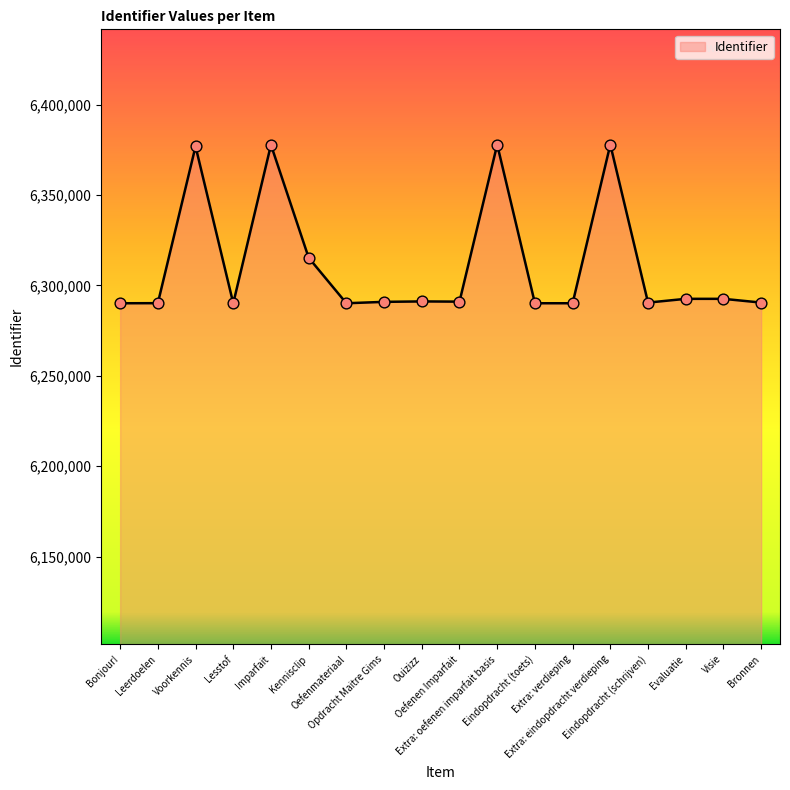

What is the ratio of the value at Visie to the value at Opdracht Maitre Gims?

1.0